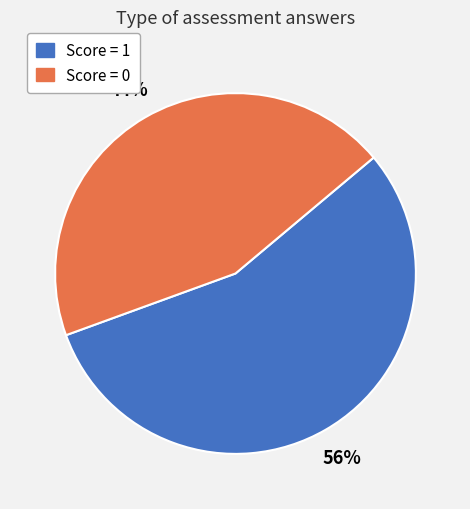

Does any single category account for the majority?

Yes